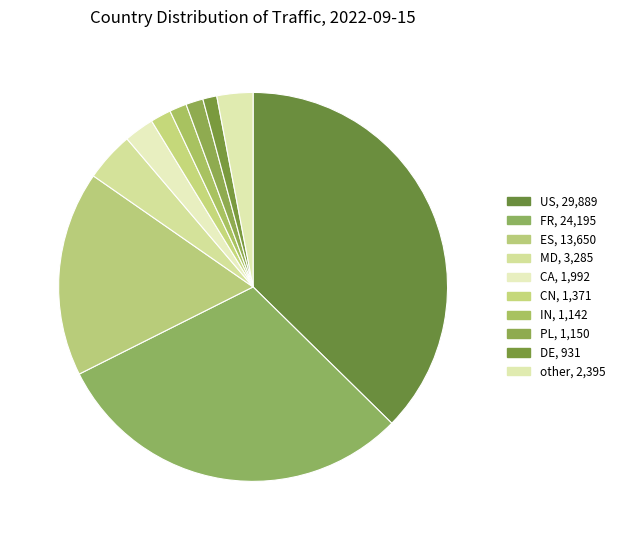

What percentage is the IN slice, to the nearest percent?

1%